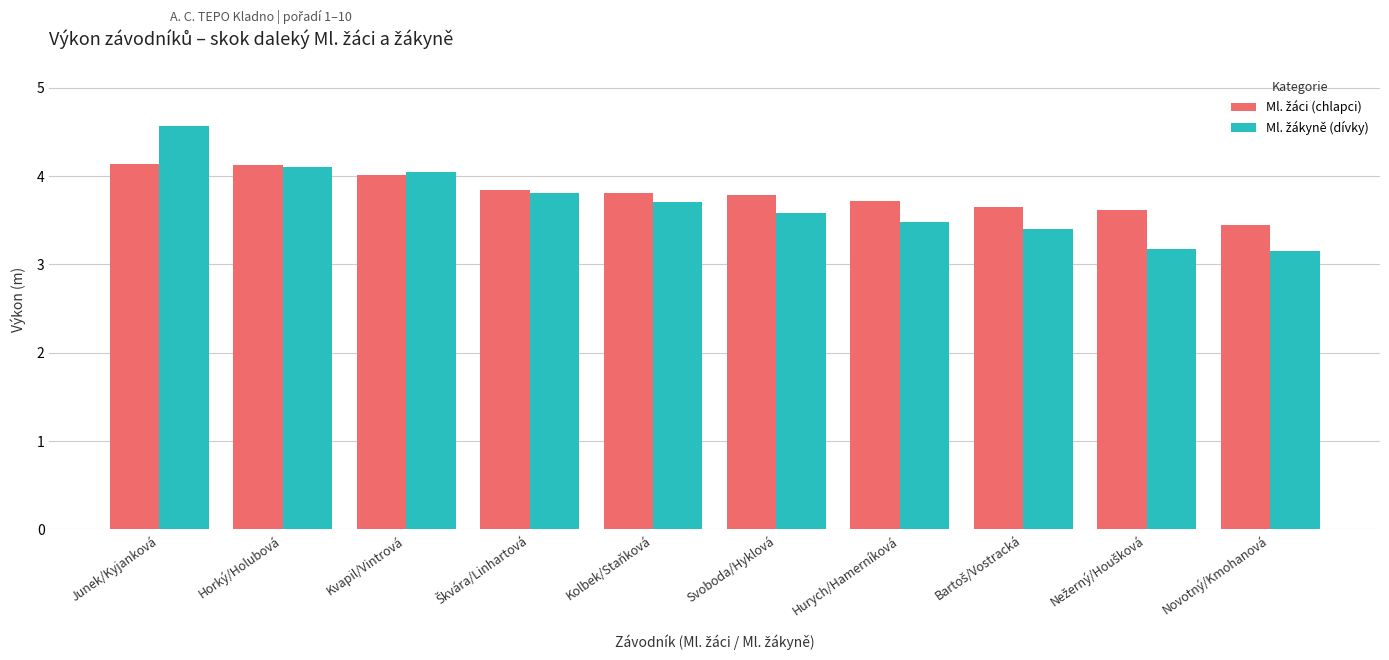

What is the maximum value shown in the chart?

4.6